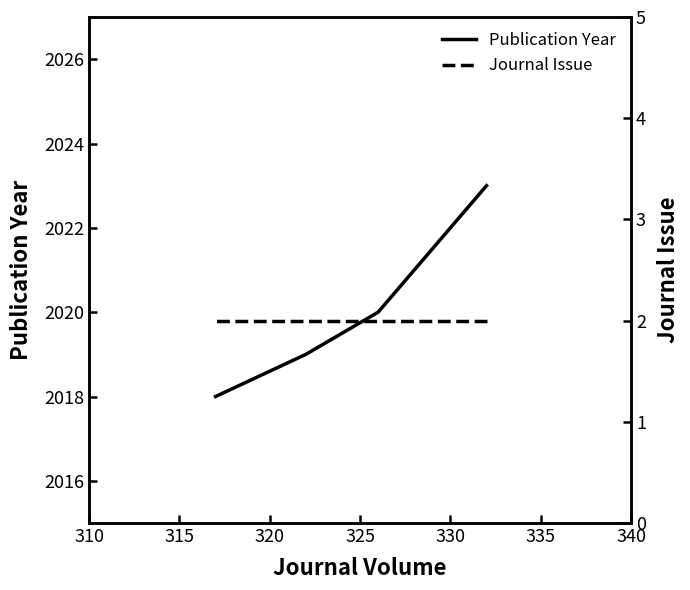

True or false: Journal Issue and Publication Year cross at least once.

False